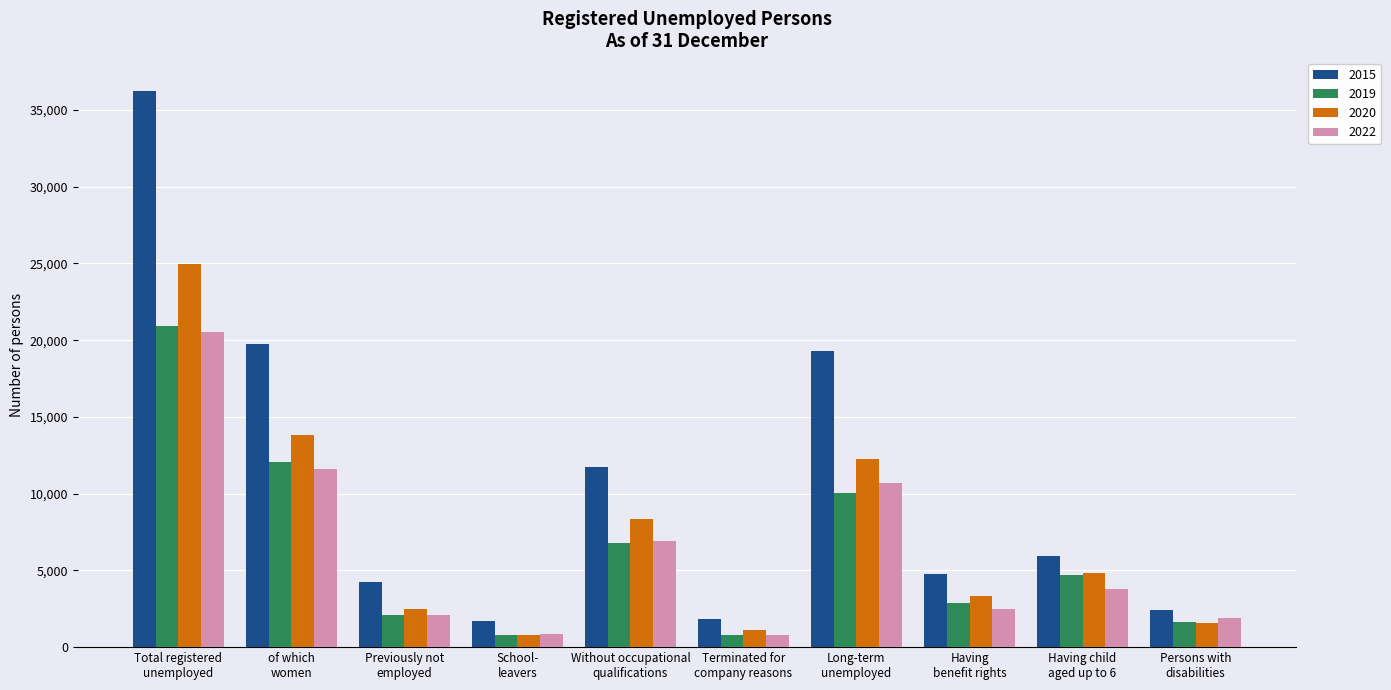

At which category is the sum across all series the highest?

Total registered
unemployed